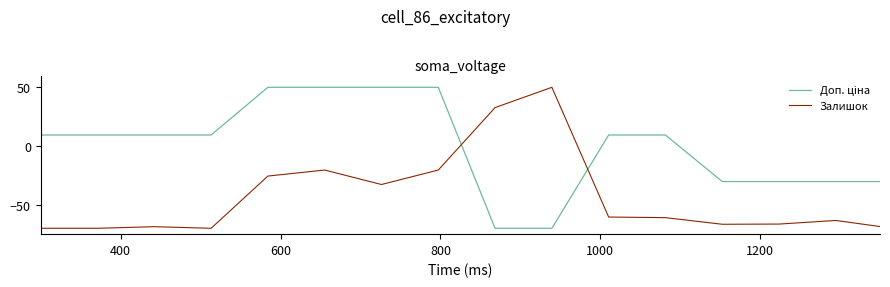

What is the minimum value for Залишок?

-70.0